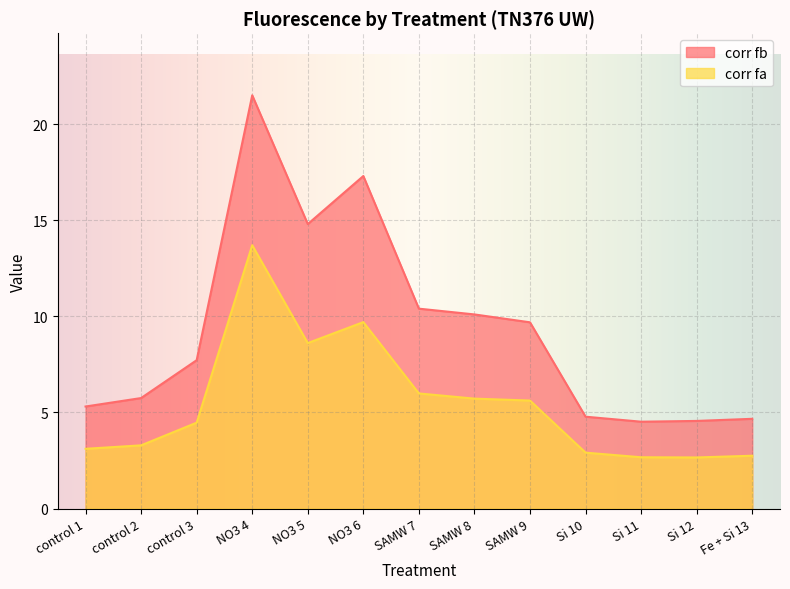

What is the highest value of the corr fa series?

13.7